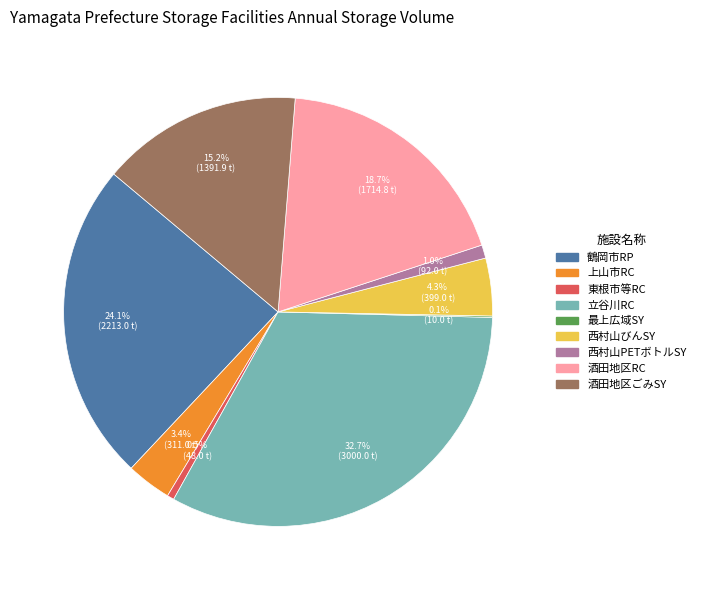

Does any single category account for the majority?

No